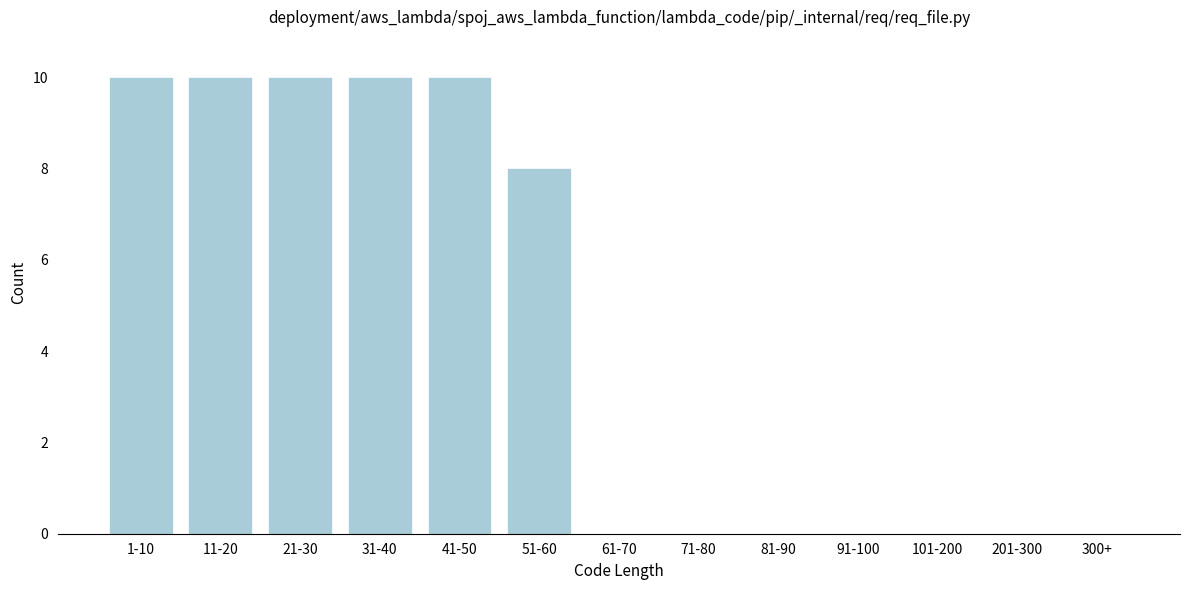

Reading right to left, extract all data points from this chart.

300+=0	201-300=0	101-200=0	91-100=0	81-90=0	71-80=0	61-70=0	51-60=8	41-50=10	31-40=10	21-30=10	11-20=10	1-10=10